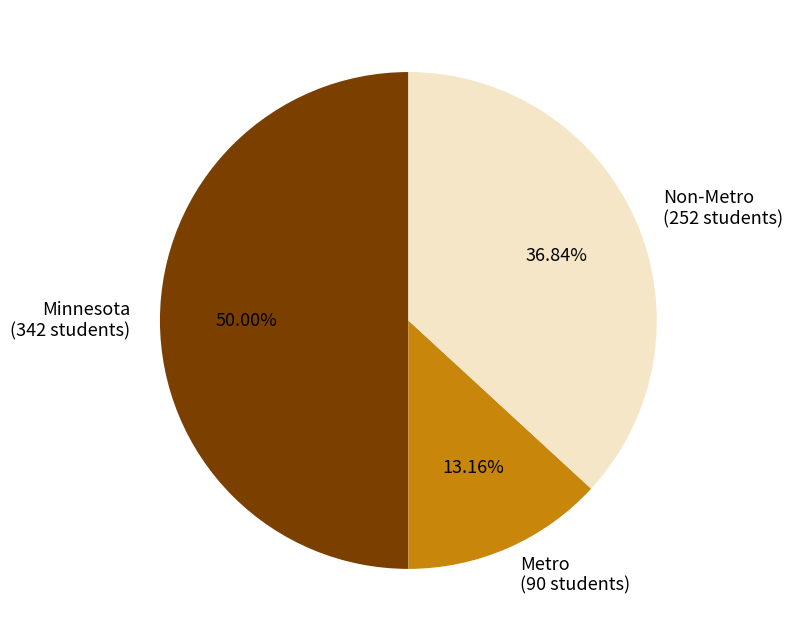

Combined, do Minnesota (342 students) and Metro (90 students) account for over 50%?

Yes